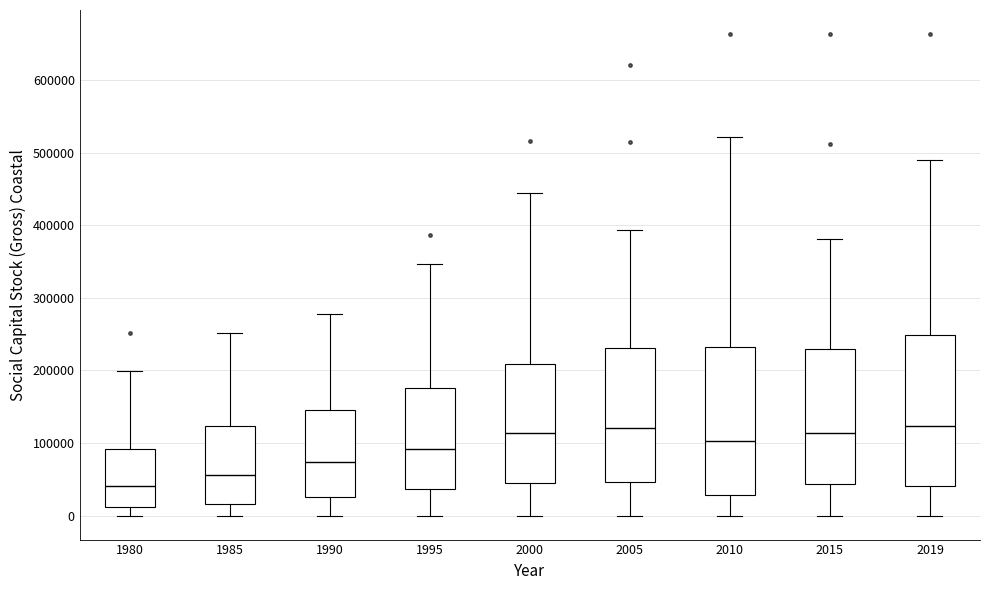

Reading left to right, transcribe this box plot: for each box, give where its median line is, the range the box spans, and where its two whiskers end, as read against the y-axis. The values are not printed on the chart, so give them approximately, as read against the axis.

1980: median 40000, box 10000 to 90000, whiskers 0 to 200000
1985: median 60000, box 20000 to 120000, whiskers 0 to 250000
1990: median 70000, box 30000 to 150000, whiskers 0 to 280000
1995: median 90000, box 40000 to 180000, whiskers 0 to 350000
2000: median 110000, box 40000 to 210000, whiskers 0 to 440000
2005: median 120000, box 50000 to 230000, whiskers 0 to 390000
2010: median 100000, box 30000 to 230000, whiskers 0 to 520000
2015: median 110000, box 40000 to 230000, whiskers 0 to 380000
2019: median 120000, box 40000 to 250000, whiskers 0 to 490000